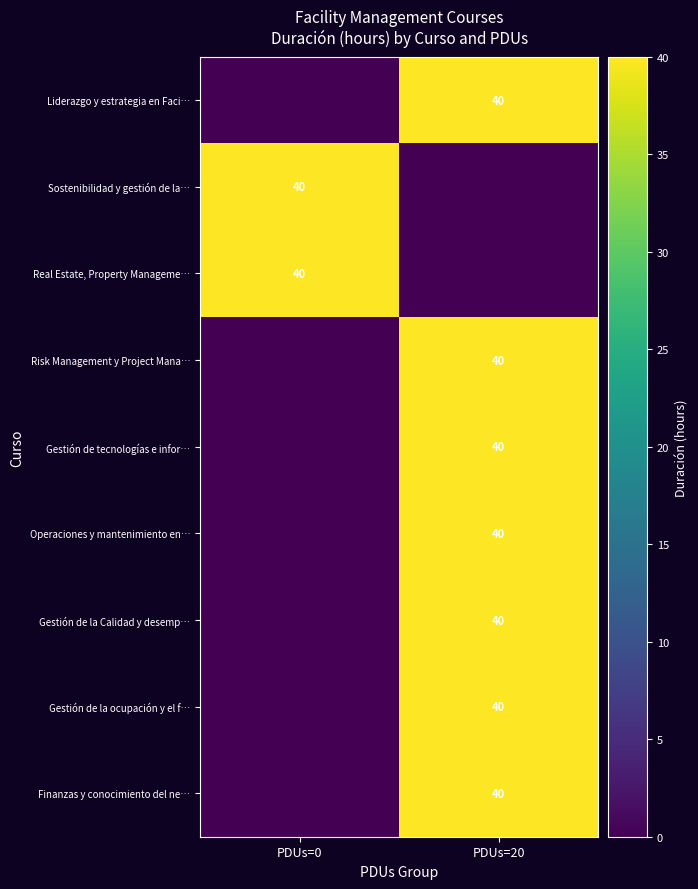

True or false: Operaciones y mantenimiento en… has a value of 71 at PDUs=20.

False